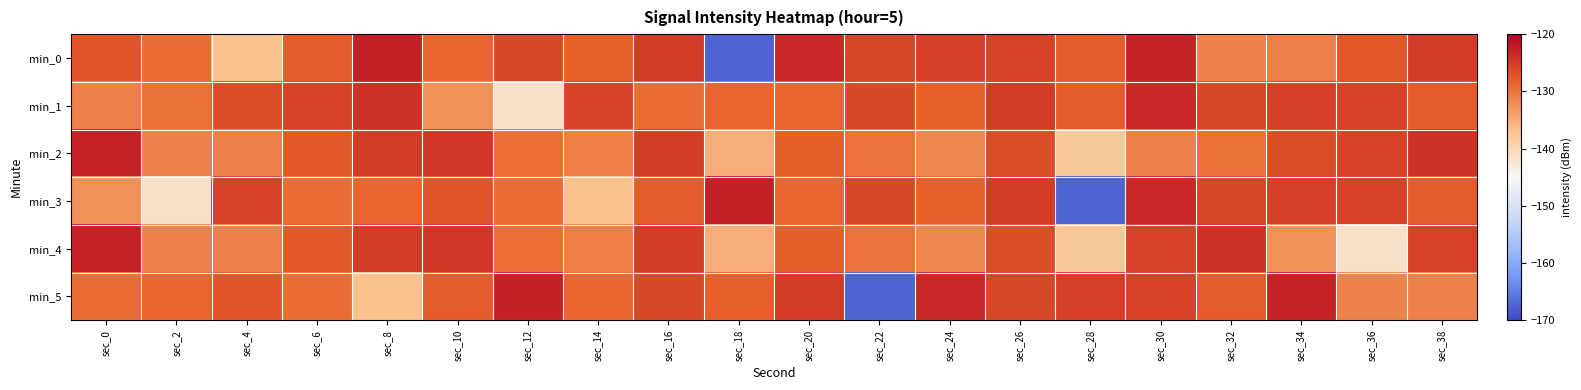

Count the number of data series in this chart.

6